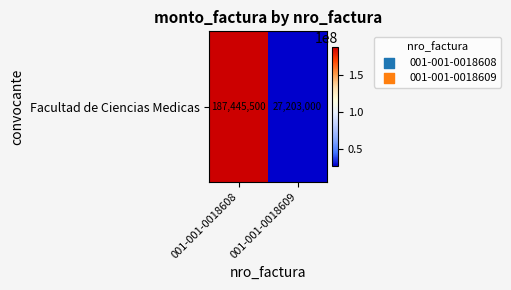

What is the minimum value shown in the chart?

27203000